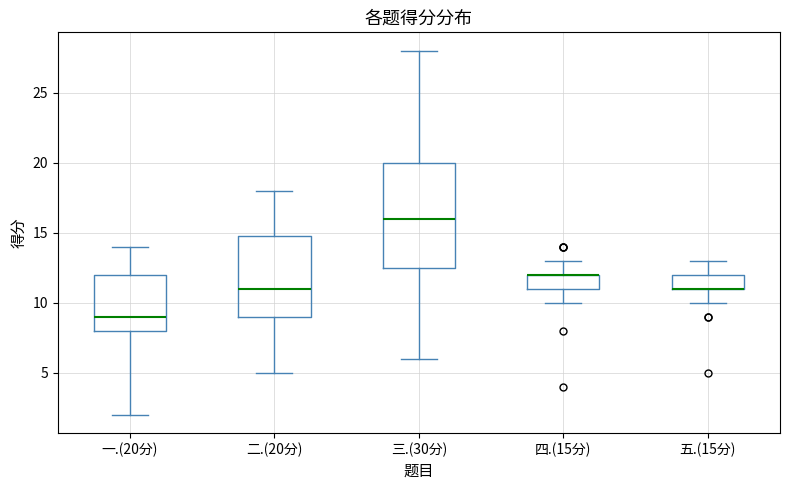

Where is the lower edge of the box for 五.(15分) on the y-axis? The values are not printed on the chart, so give them approximately, as read against the axis.

11.0